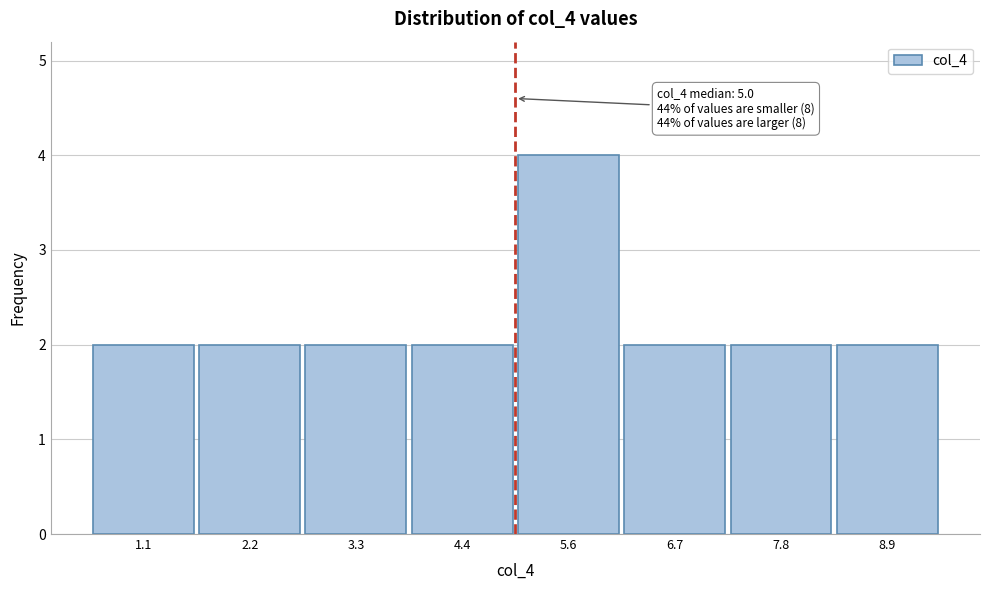

Over which range of the x-axis is the bar tallest?

5.0 to 6.2